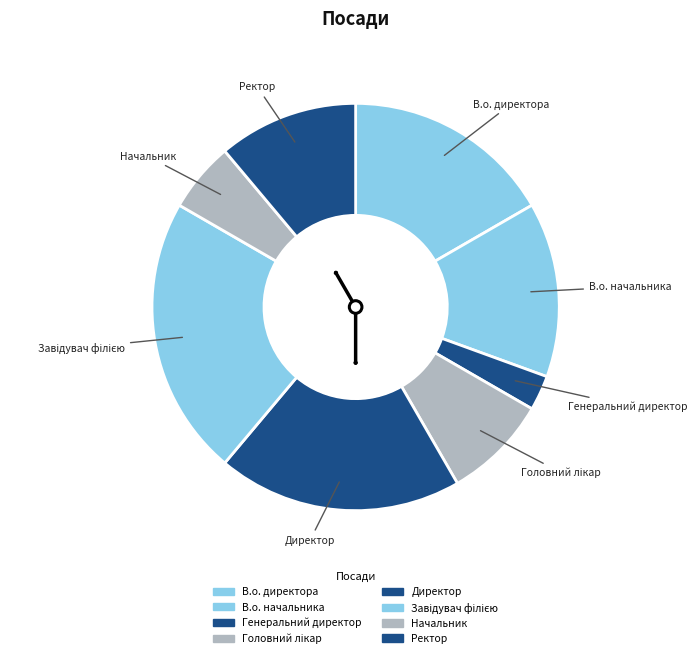

The В.о. начальника slice represents 25% of the pie. True or false?

False